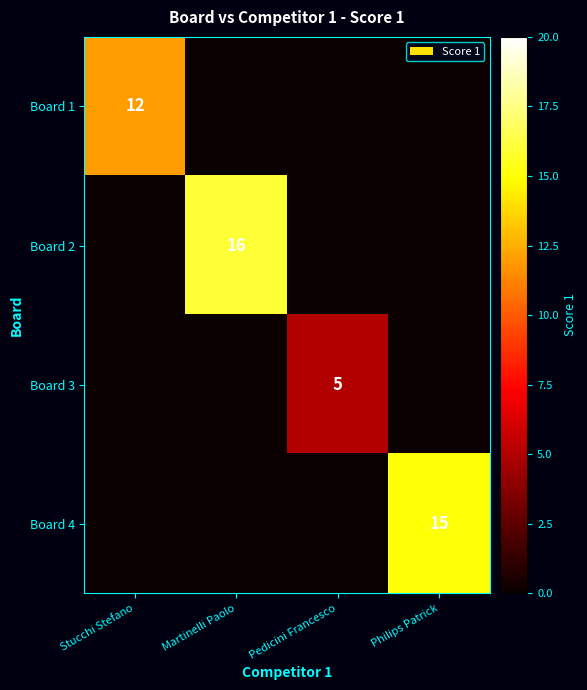

How many positive values does the Board 3 series have?

1